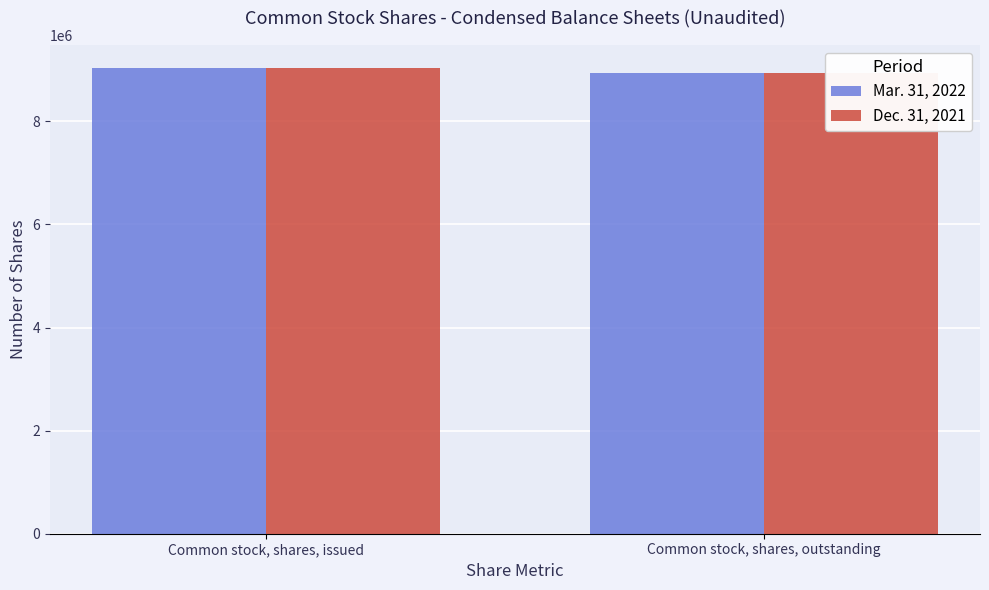

What is the difference between the maximum and minimum values in the Mar. 31, 2022 series?

95316